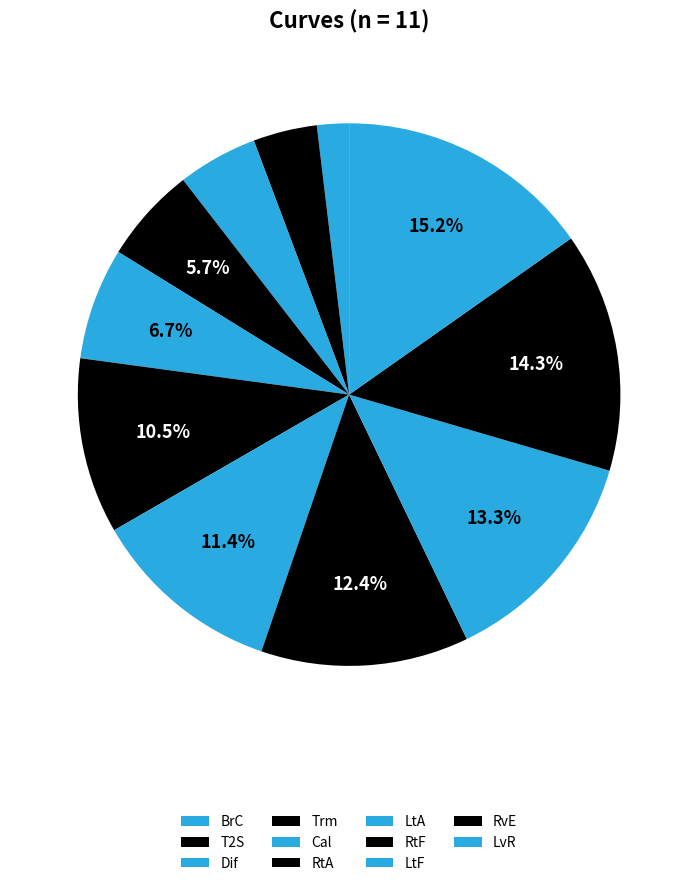

What percentage is the RvE slice, to the nearest percent?

14%